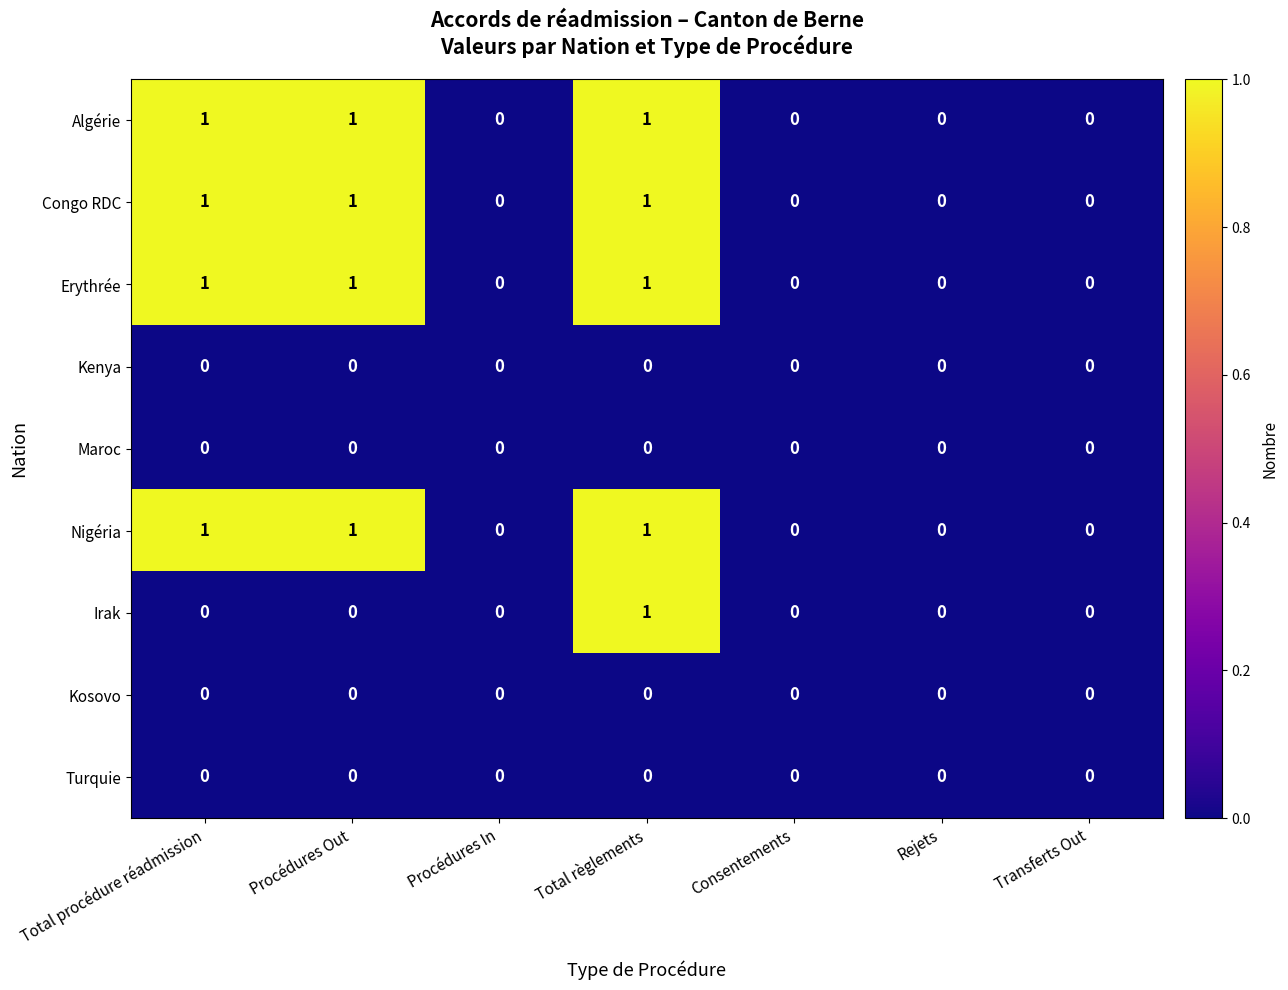

At which category is the sum across all series the highest?

Total règlements